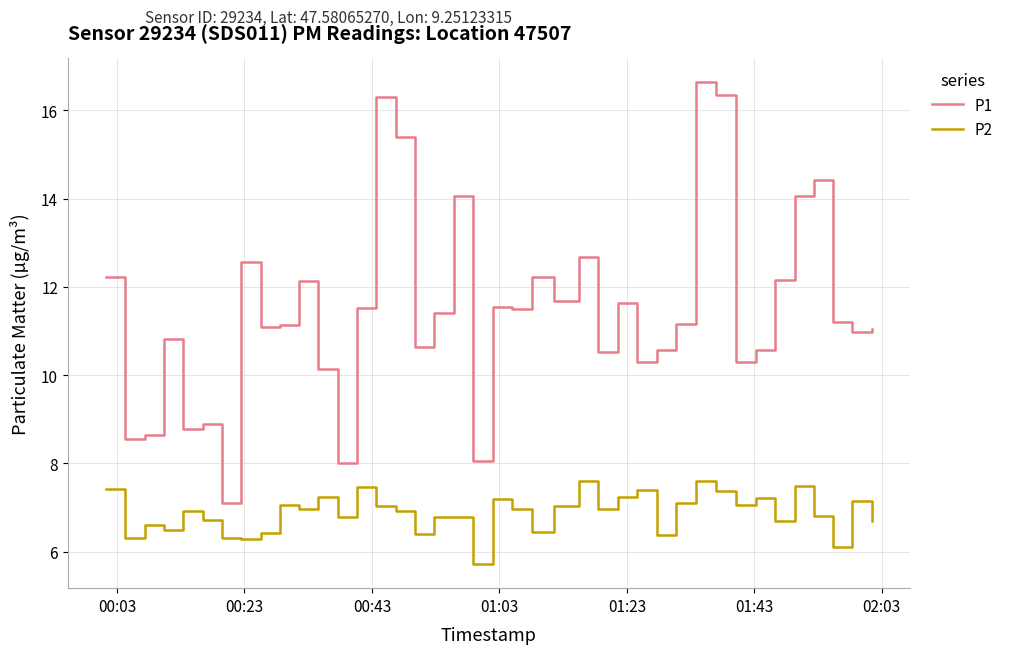

Which series has the largest range (max minus min)?

P1